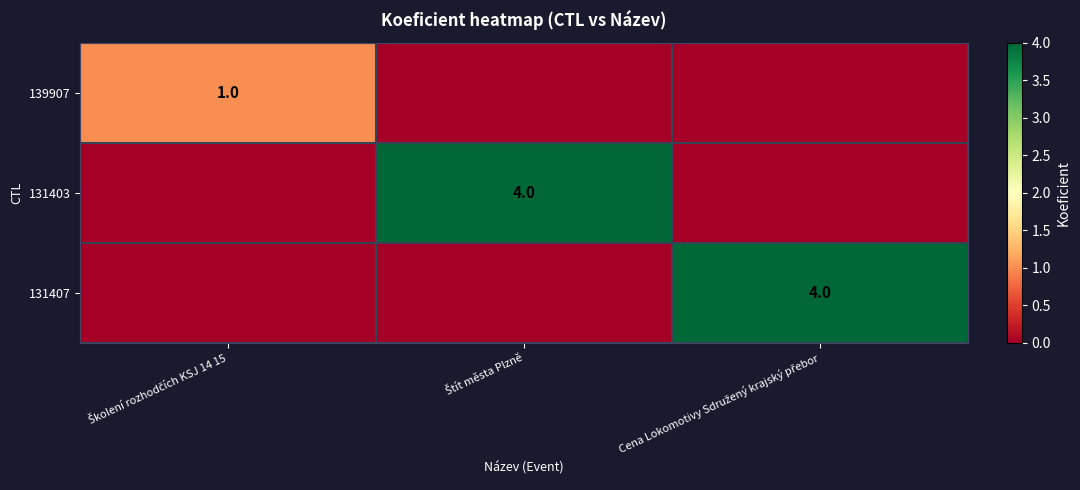

At how many categories does at least one series exceed 0?

3